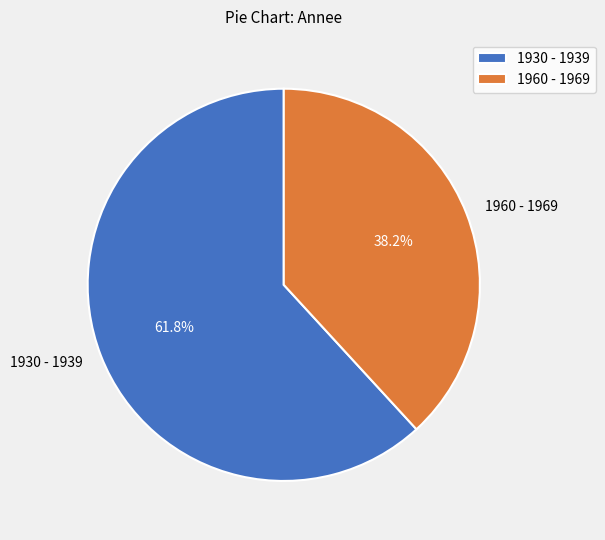

Which has a higher value, 1960 - 1969 or 1930 - 1939?

1930 - 1939